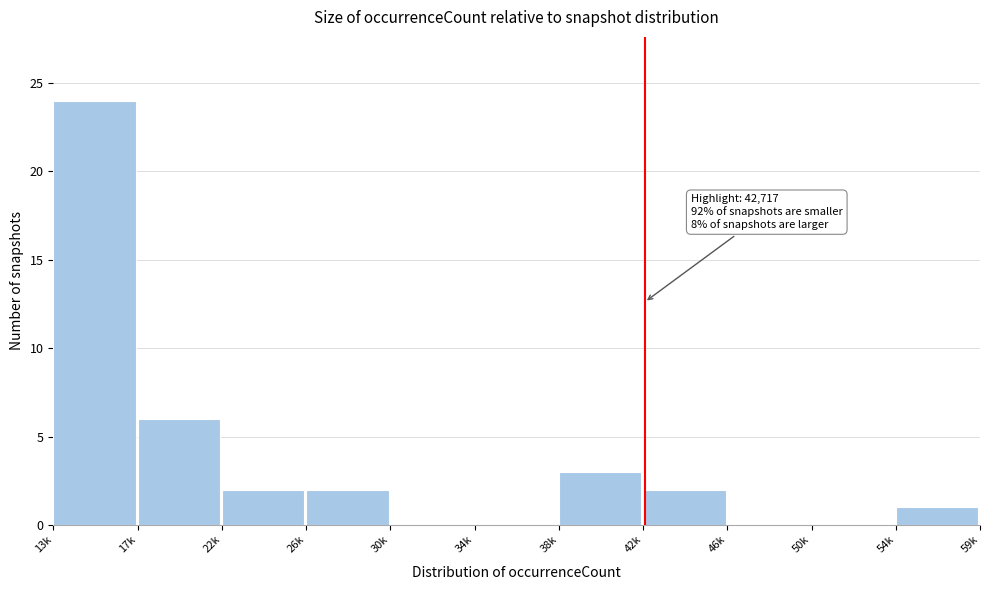

Reading left to right, transcribe all the data shown in this chart.

13k=24	17k=6	22k=2	26k=2	30k=0	34k=0	38k=3	42k=2	46k=0	50k=0	54k=1